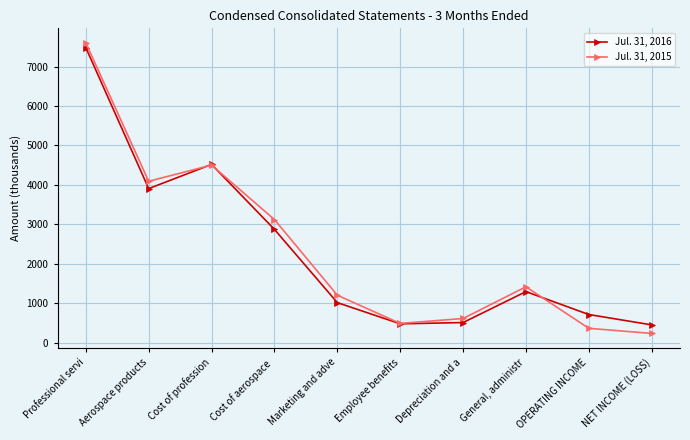

What is the maximum value for Jul. 31, 2016?

7483